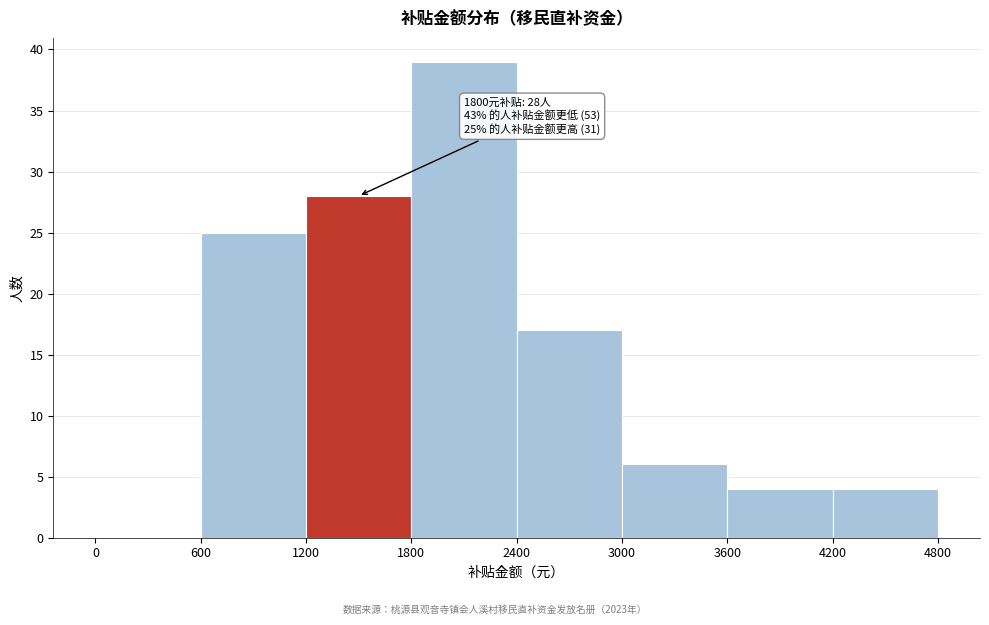

Which range on the x-axis has the tallest bar?

1800 to 2400